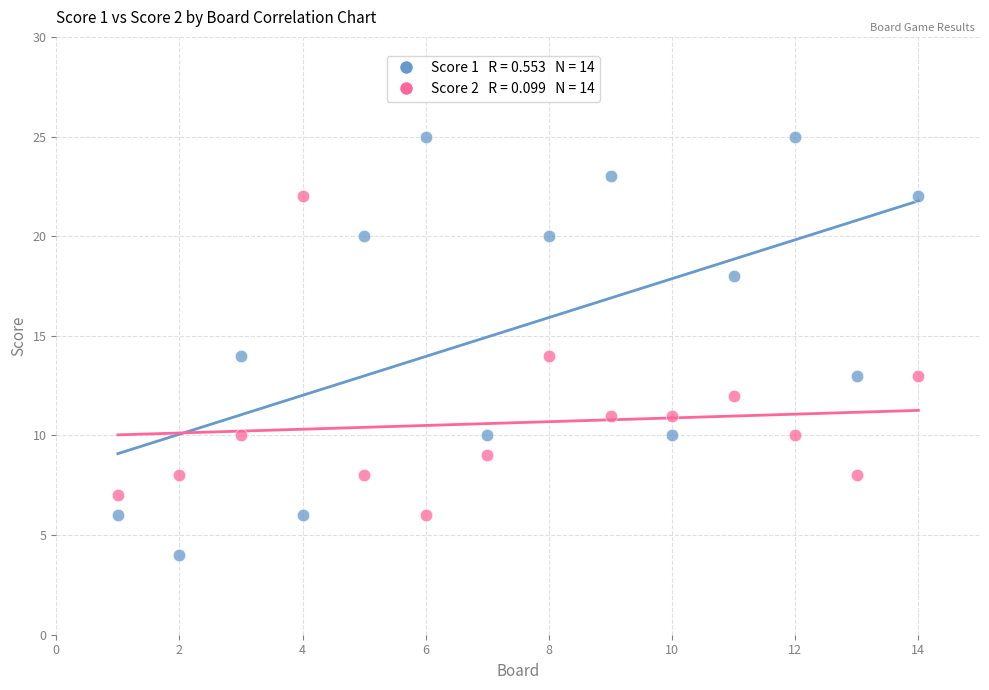

Across all data points, what is the range of X values (max minus min)?

13